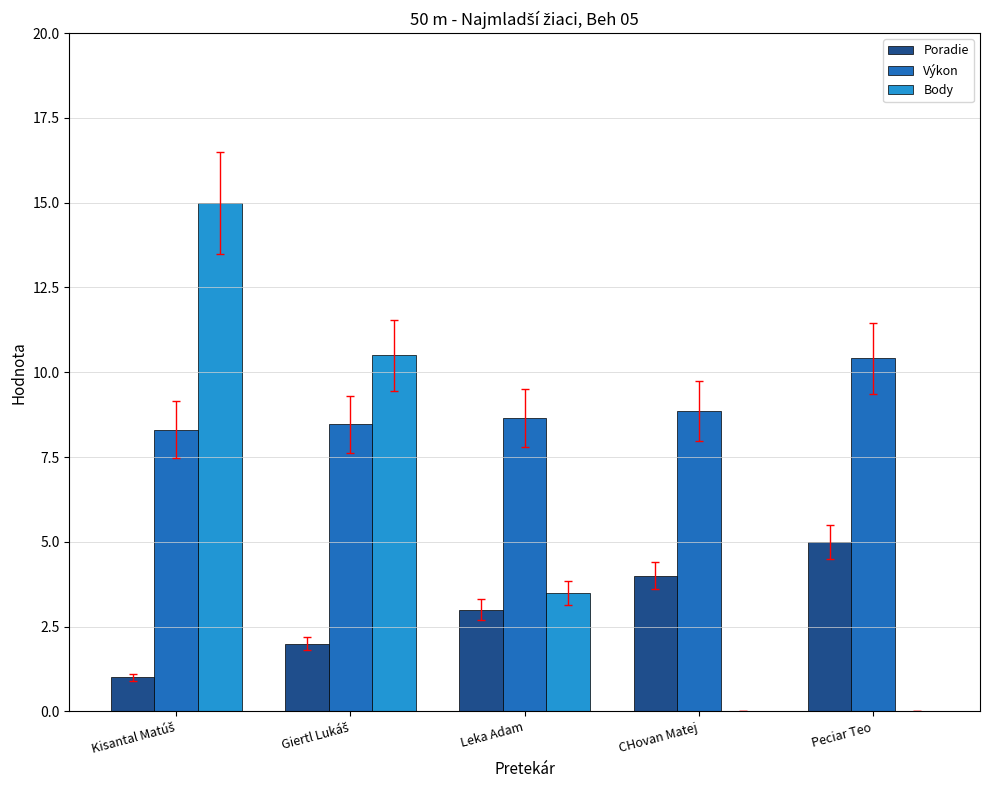

What is the sum of the Poradie values at Leka Adam and CHovan Matej?

7.0